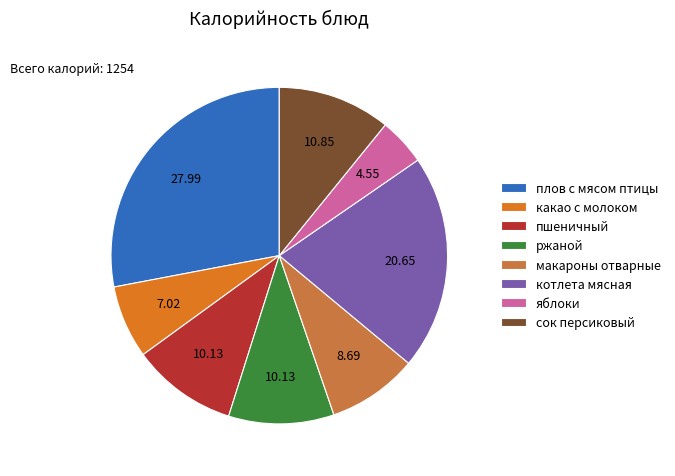

Approximately how many times larger is the value at ржаной compared to сок персиковый?

0.9